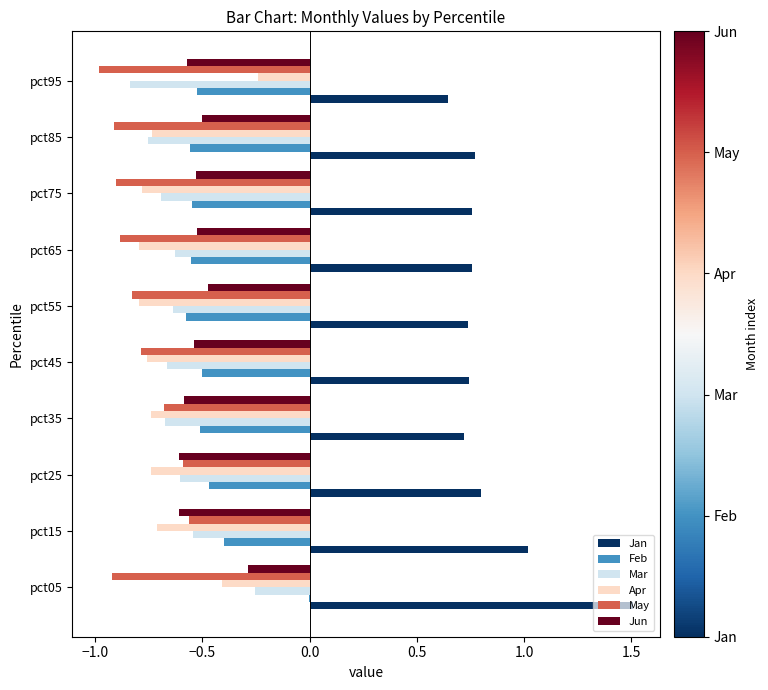

At which category does the chart reach its peak across all series?

pct05